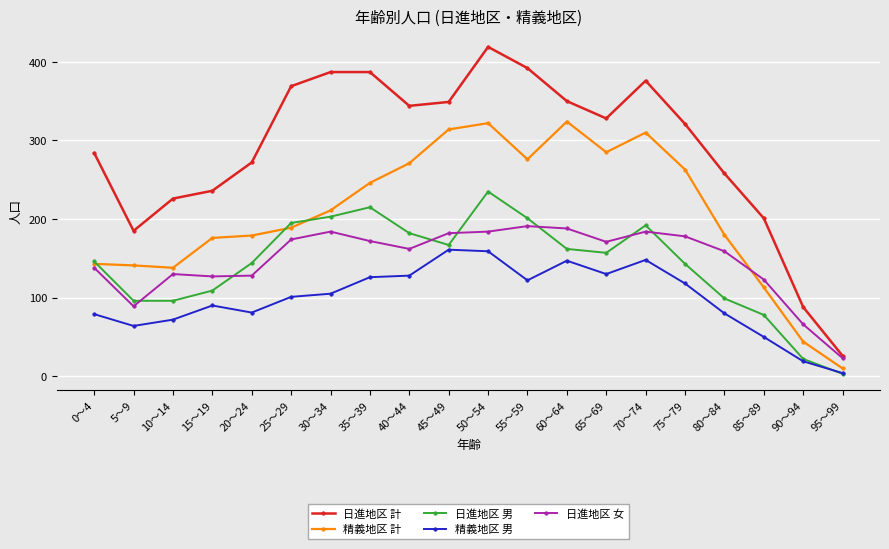

Is this an area chart (filled region under the line)?

No